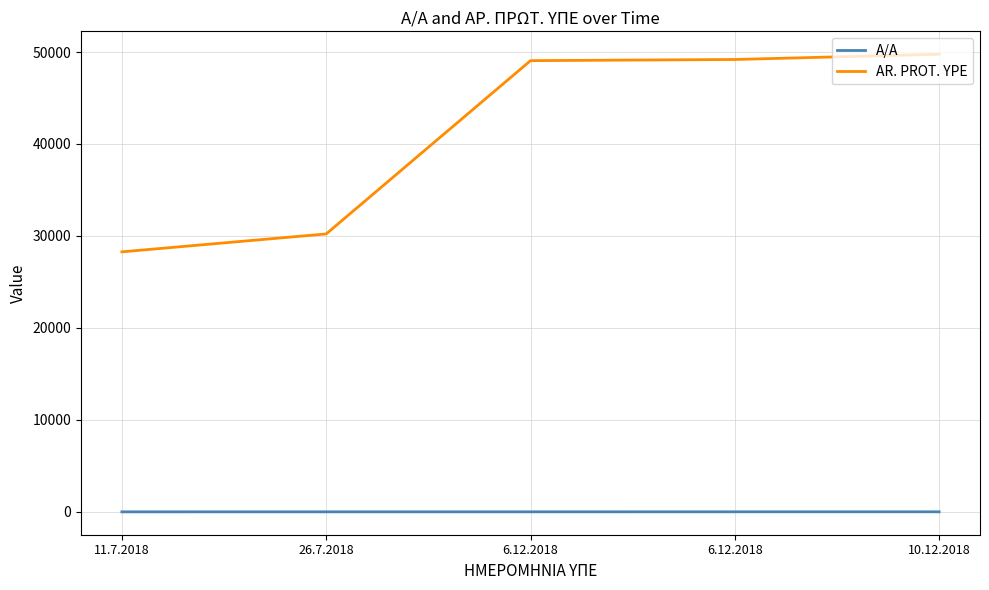

Count the A/A values in the range 2 to 4.

3